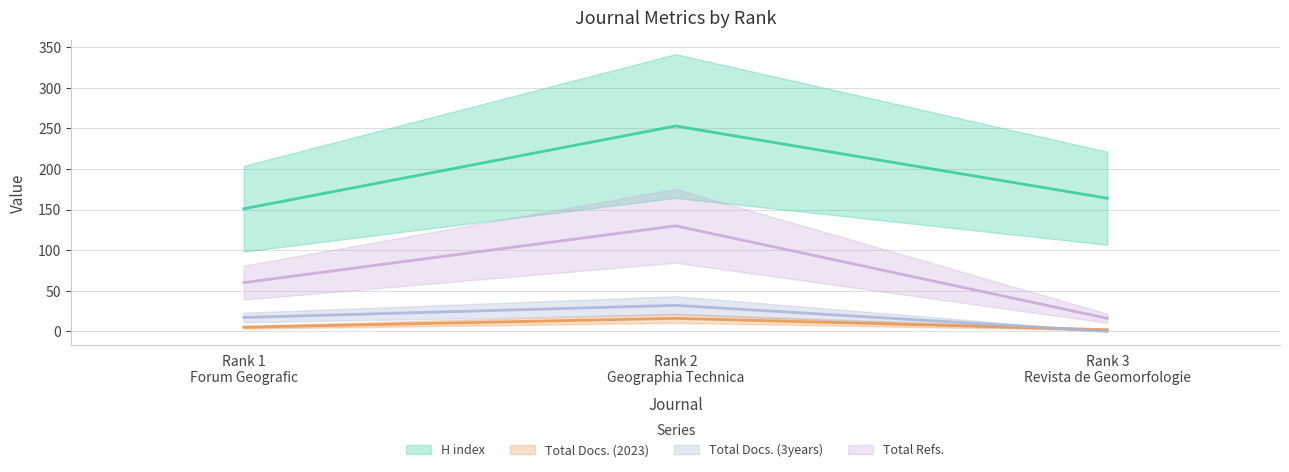

What is the average value of the Total Docs. (3years) series?

16